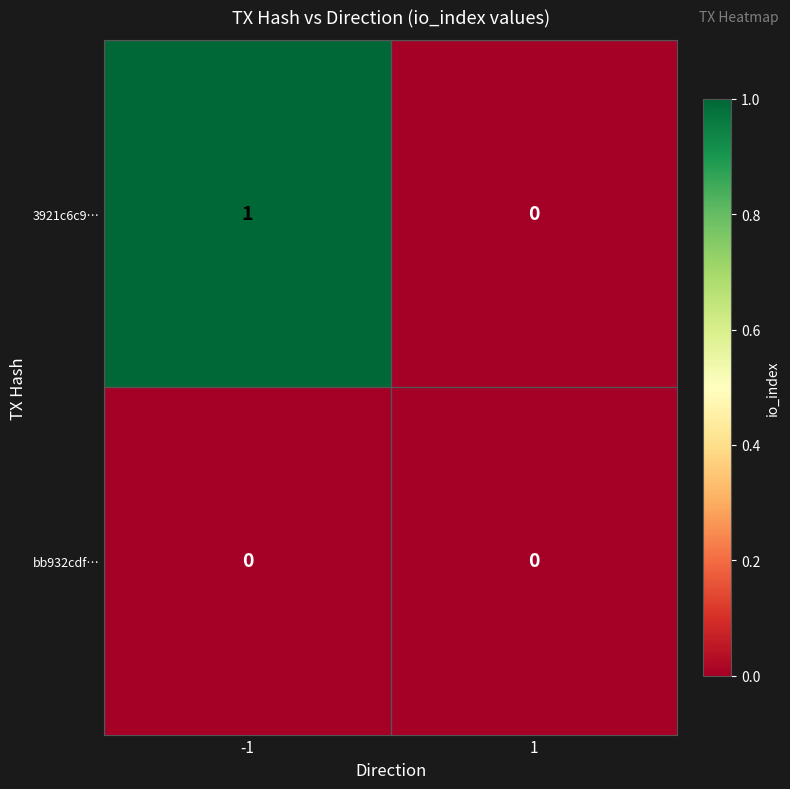

List the series in order of their peak value, lowest first.

bb932cdf…, 3921c6c9…